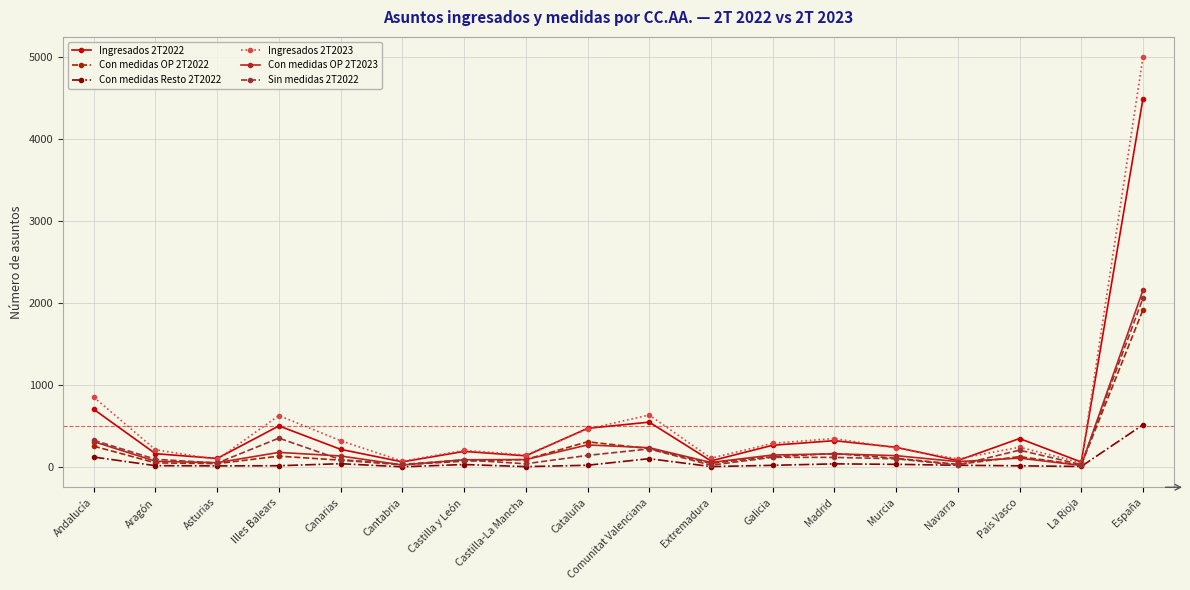

Is it true that Con medidas OP 2T2023 equals 179 at Illes Balears?

True